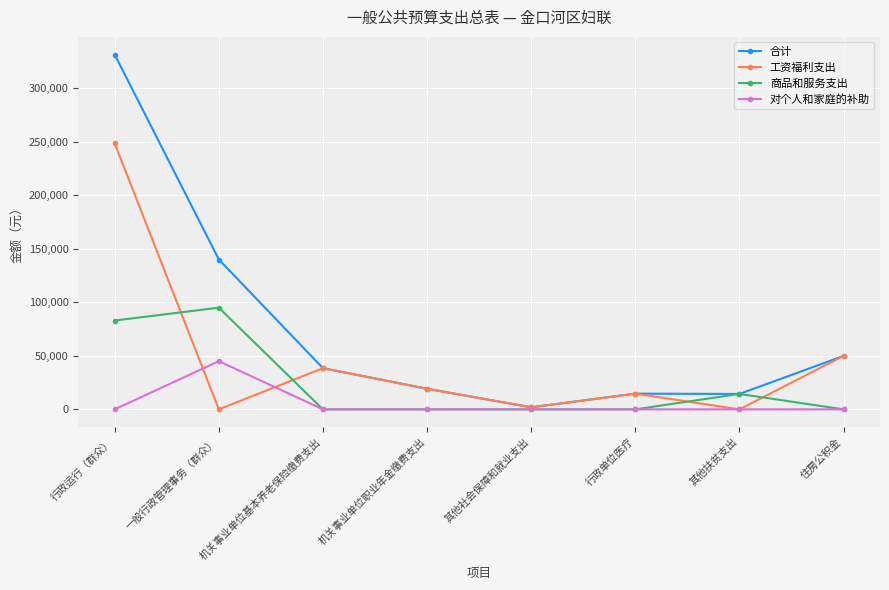

Is it true that 商品和服务支出 equals 14400 at 其他扶贫支出?

True